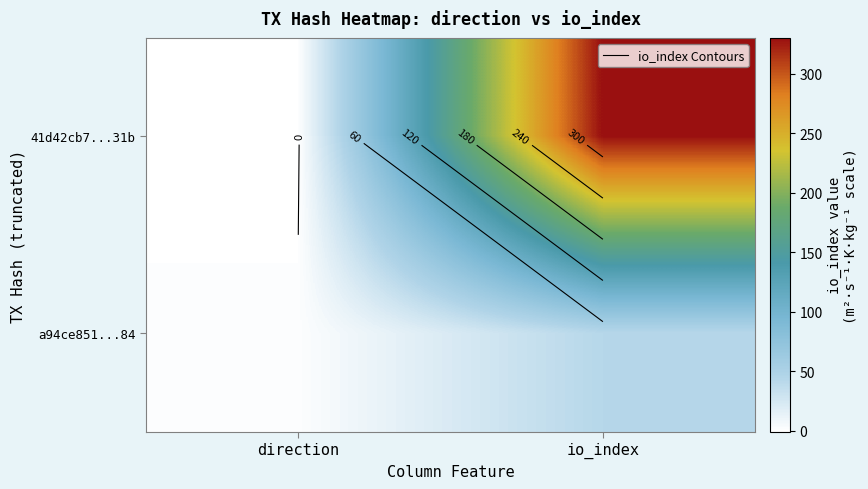

The value of 41d42cb7...31b at direction is 0. True or false?

False